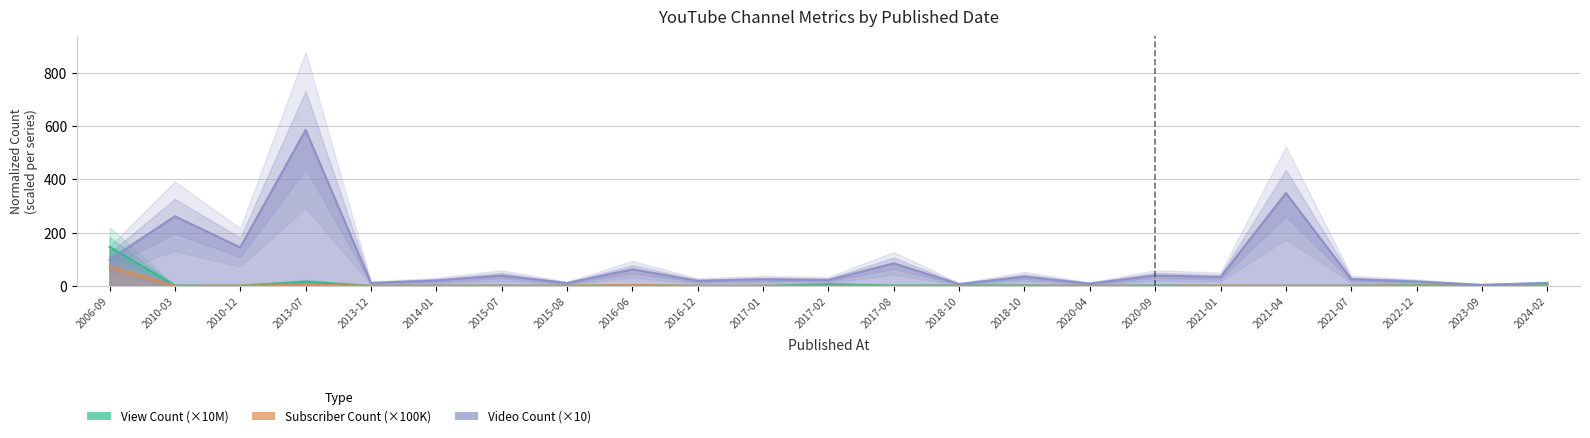

At which category is the sum across all series the highest?

2013-07